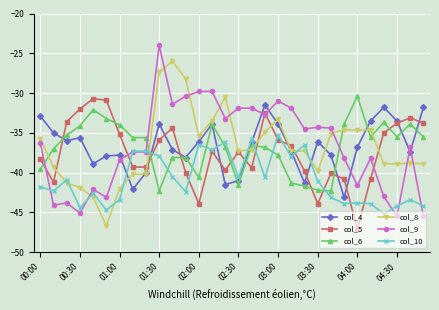

What is the greatest value displayed?

-24.0